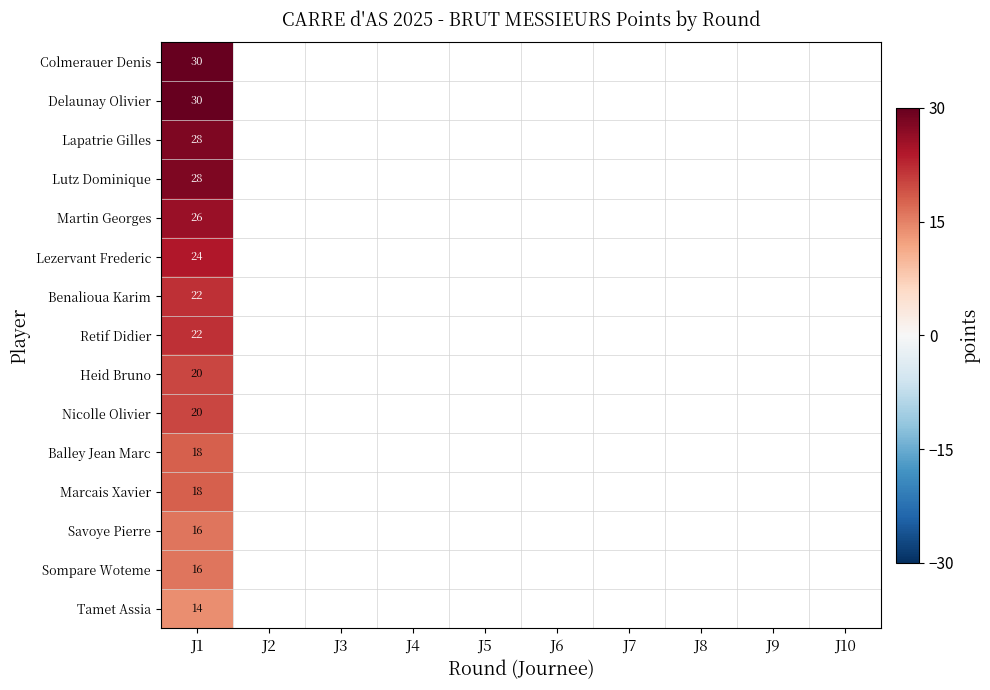

At how many categories does at least one series exceed 17?

1